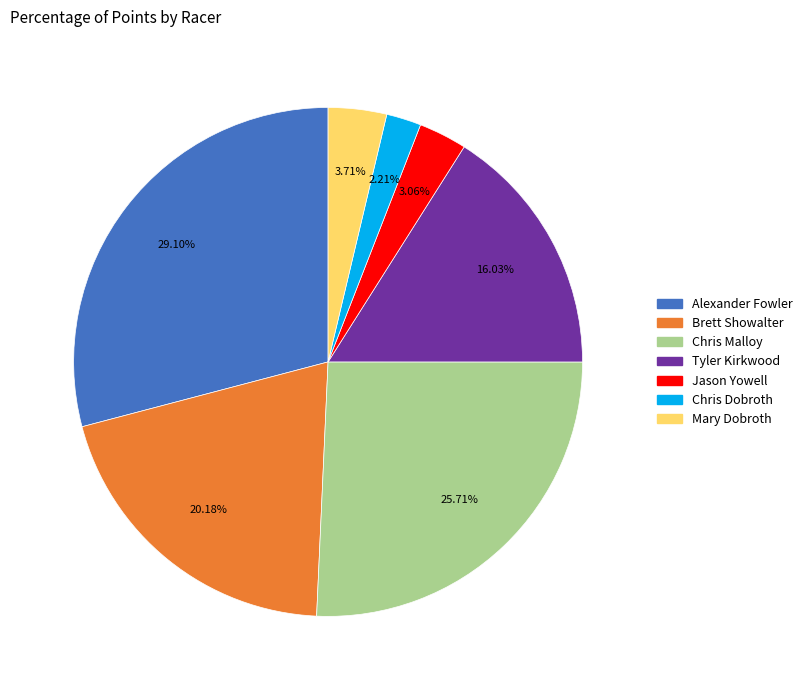

How many slices are in this pie chart?

7